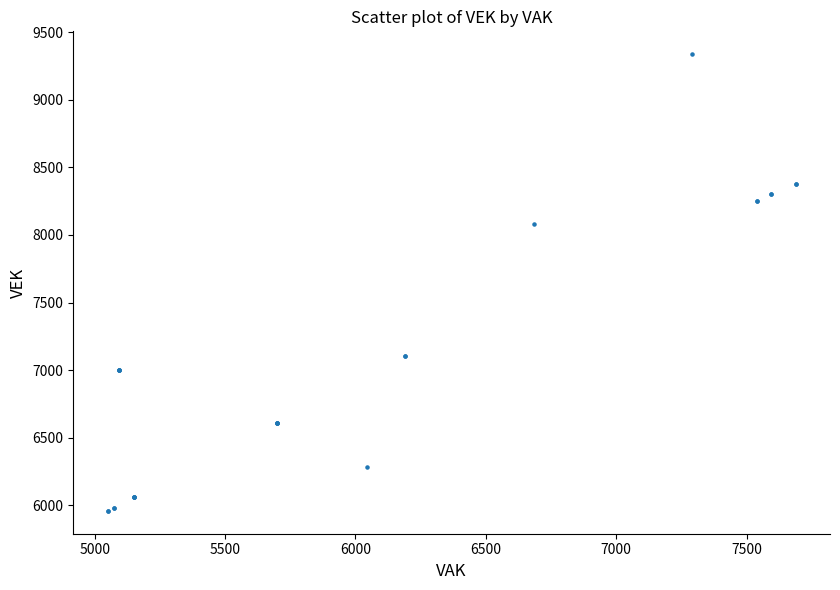

What Y value in the scatter plot is closest to 7648?

8079